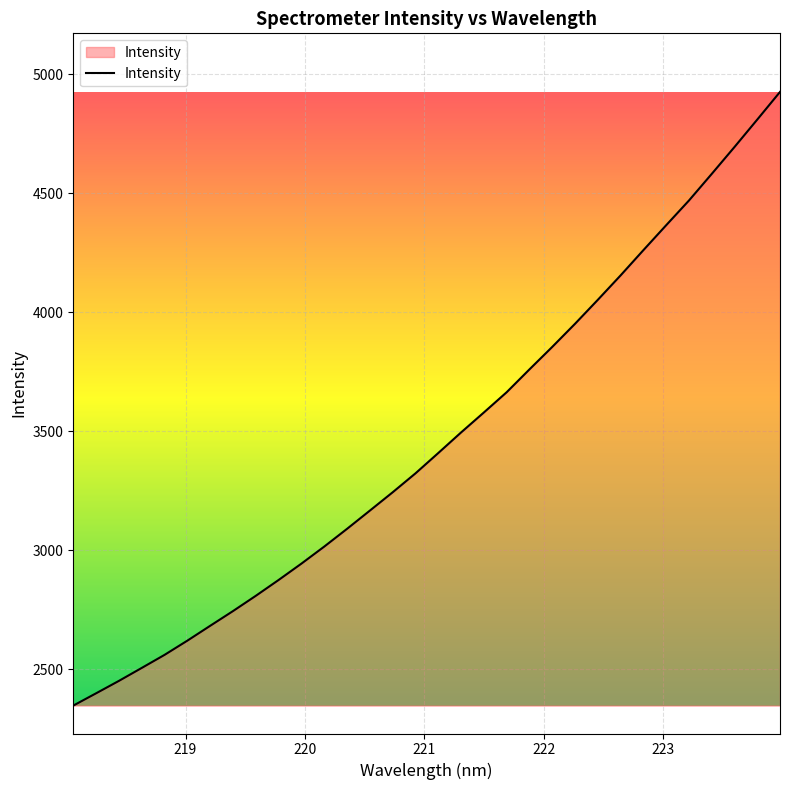

What is the difference between the maximum and minimum values?

2578.7